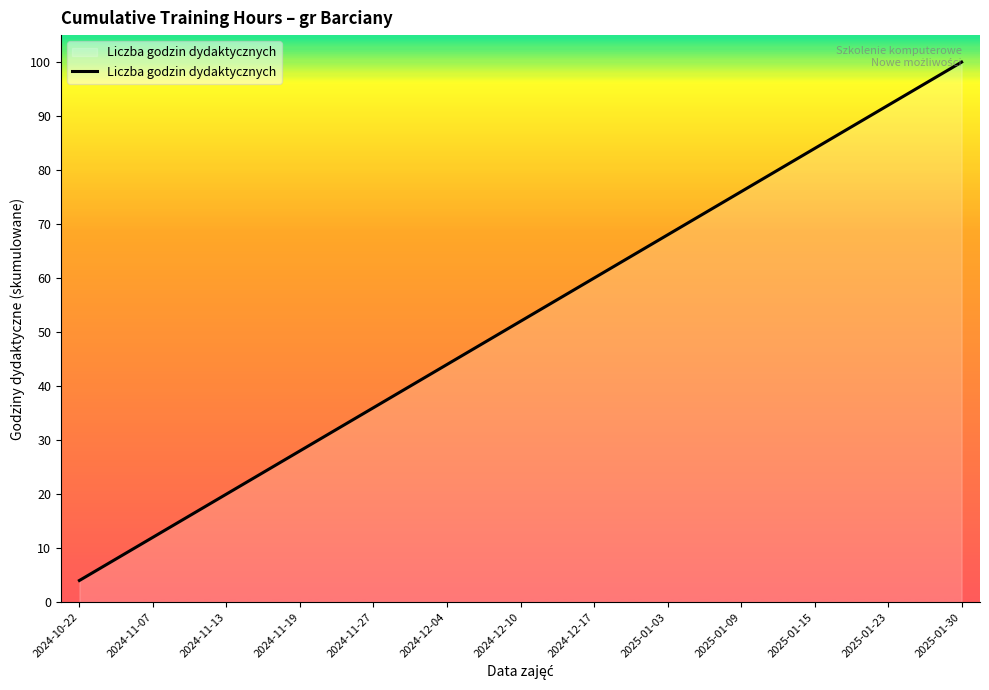

What is the minimum value shown in the chart?

4